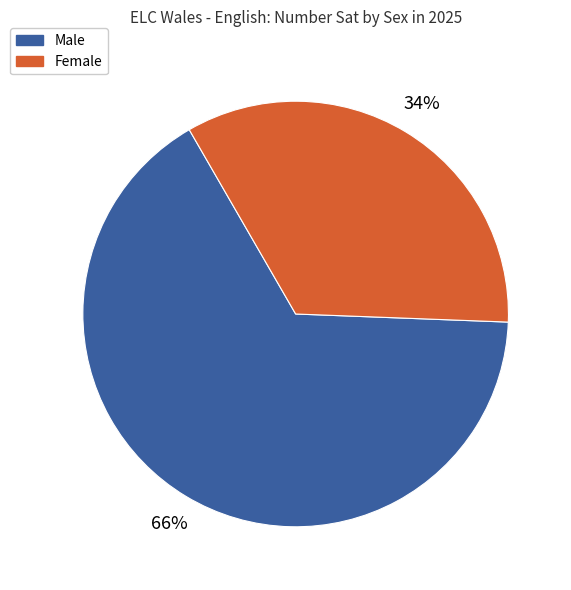

How many segments does this pie chart have?

2